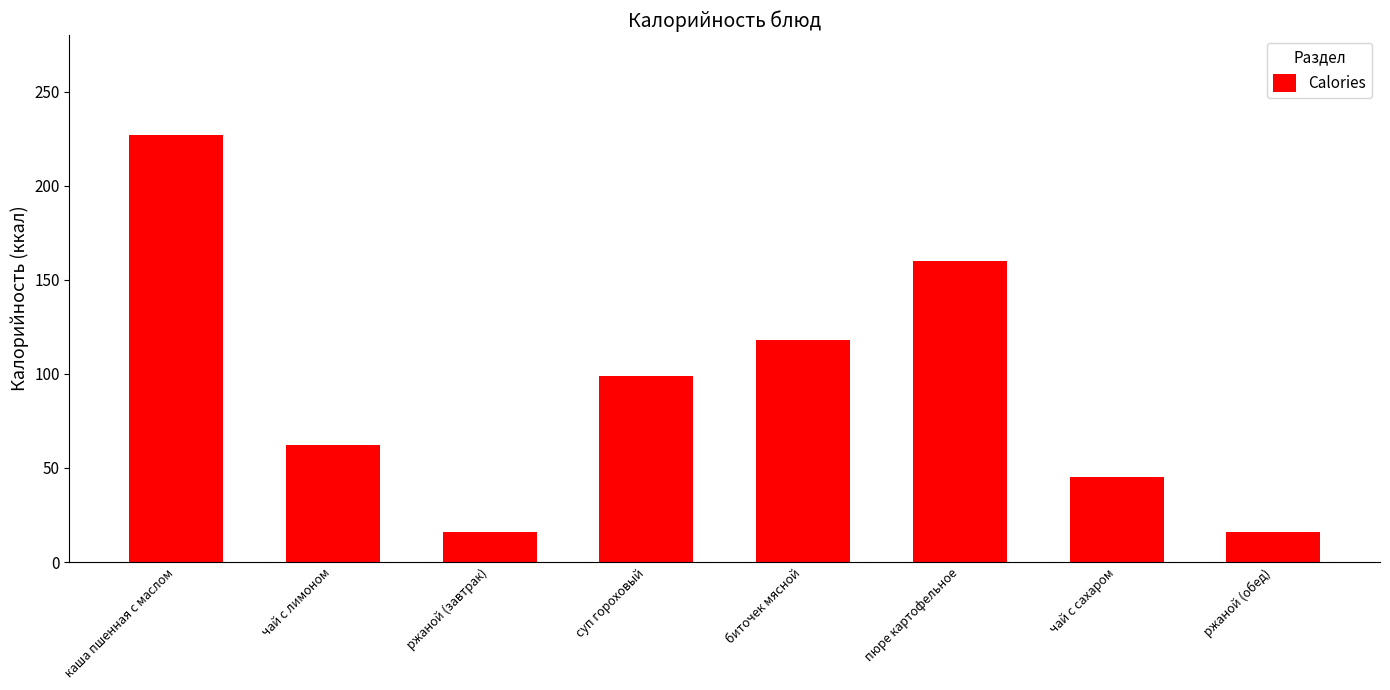

What is the difference between the values at пюре картофельное and чай с лимоном?

98